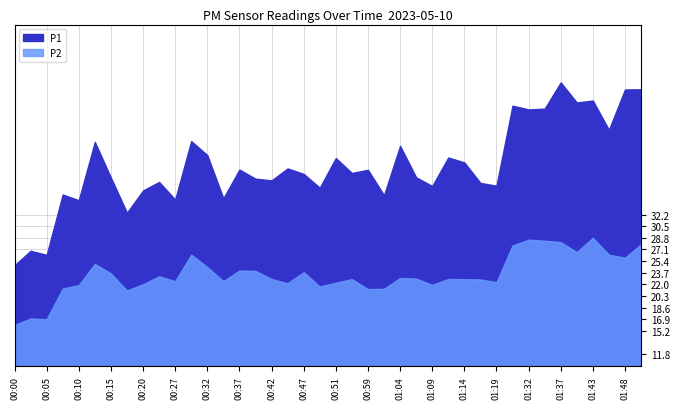

Which series has the largest total across all categories?

P1